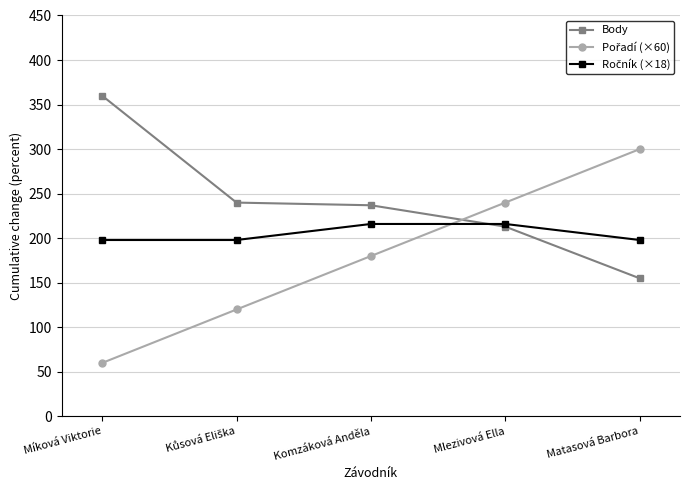

What is the total value across all series at Míková Viktorie?

618